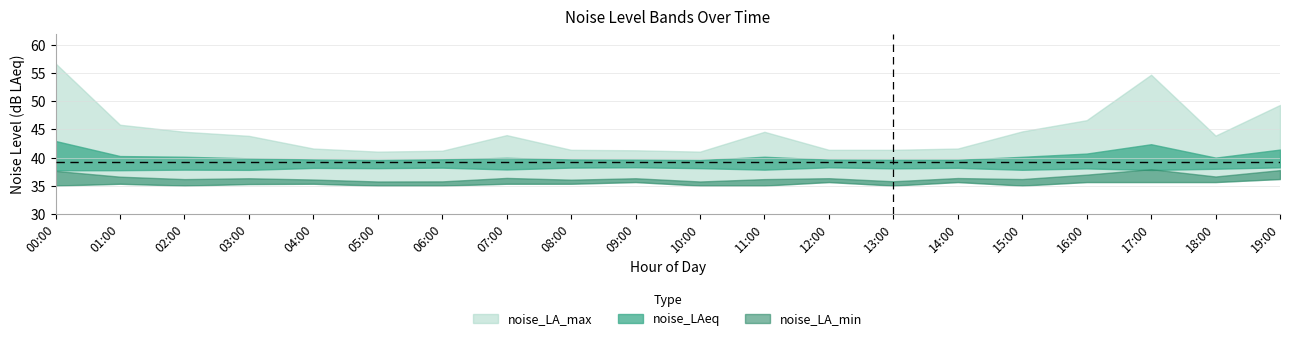

Rank the categories by noise_LA_min value from lowest to highest.

00:00, 02:00, 05:00, 06:00, 10:00, 11:00, 13:00, 15:00, 03:00, 01:00, 04:00, 07:00, 08:00, 09:00, 12:00, 14:00, 16:00, 17:00, 18:00, 19:00